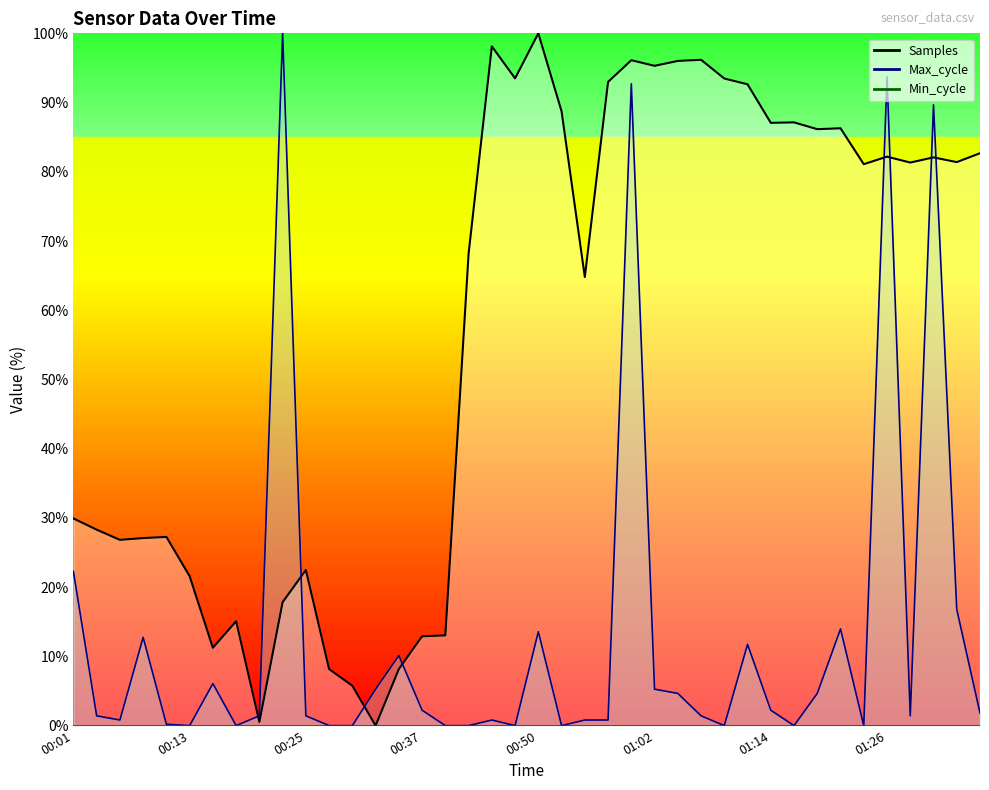

How many values in the Max_cycle series exceed 1?

24